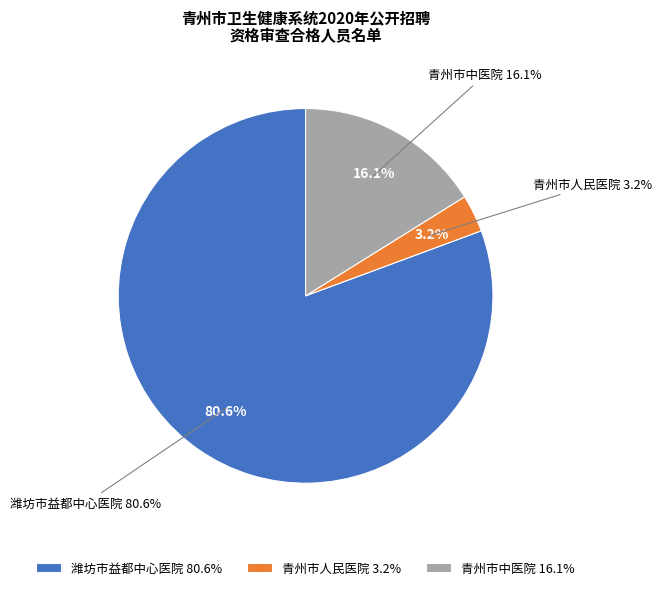

Count the number of slices in the pie.

3